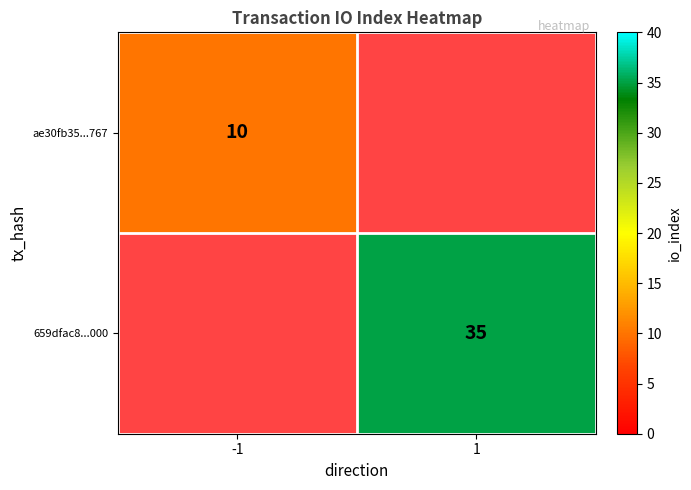

The value of 659dfac8...000 at 1 is 35. True or false?

True